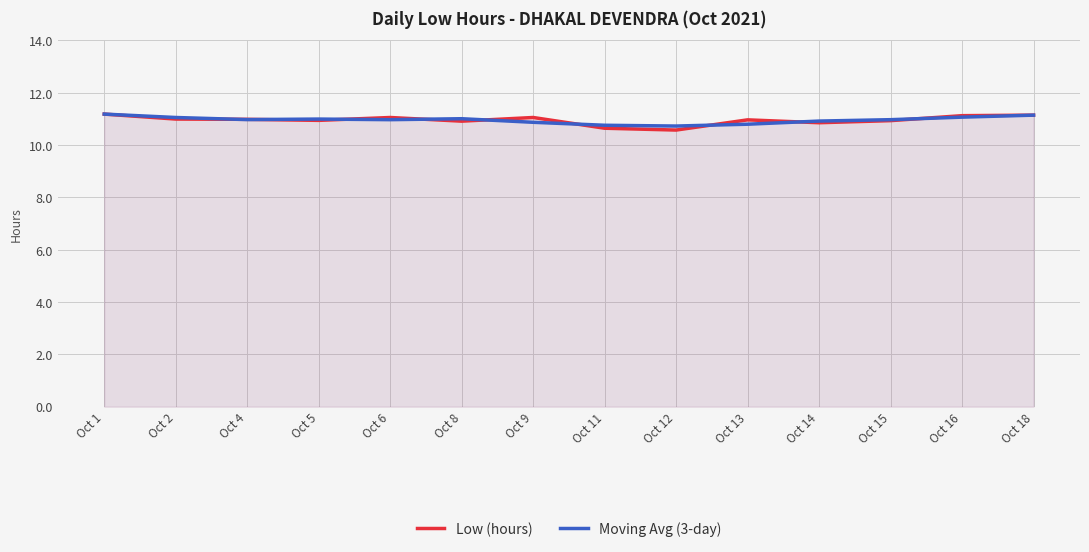

Reading right to left, what are all the values shown in this chart?

Low (hours): Oct 18=11.1	Oct 16=11.1	Oct 15=10.9	Oct 14=10.8	Oct 13=11.0	Oct 12=10.6	Oct 11=10.6	Oct 9=11.1	Oct 8=10.9	Oct 6=11.1	Oct 5=10.9	Oct 4=11.0	Oct 2=11.0	Oct 1=11.2
Moving Avg (3-day): Oct 18=11.1	Oct 16=11.1	Oct 15=11.0	Oct 14=10.9	Oct 13=10.8	Oct 12=10.7	Oct 11=10.8	Oct 9=10.9	Oct 8=11.0	Oct 6=11.0	Oct 5=11.0	Oct 4=11.0	Oct 2=11.1	Oct 1=11.2